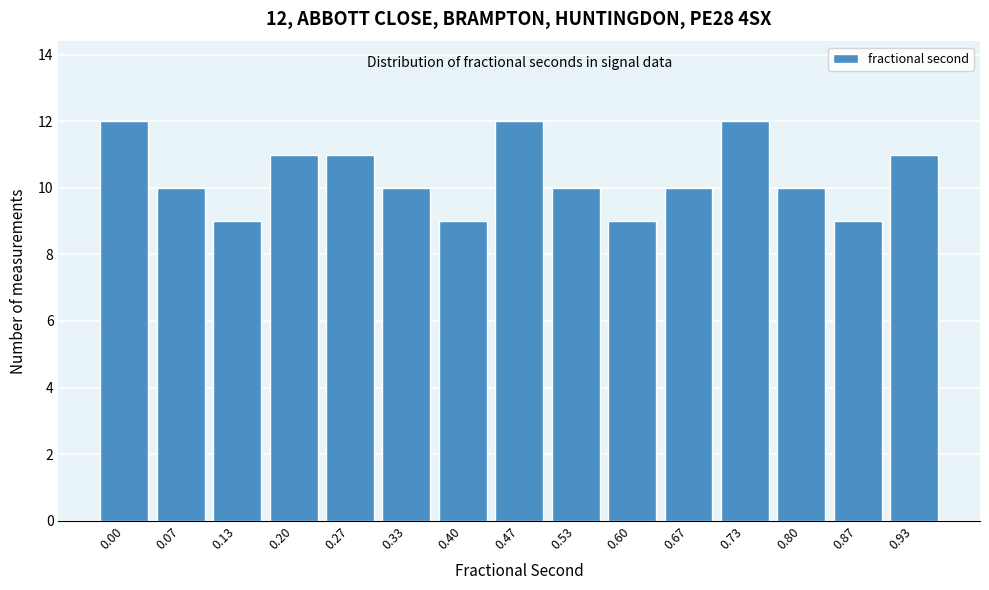

Reading left to right, transcribe all the data shown in this chart.

12	10	9	11	11	10	9	12	10	9	10	12	10	9	11